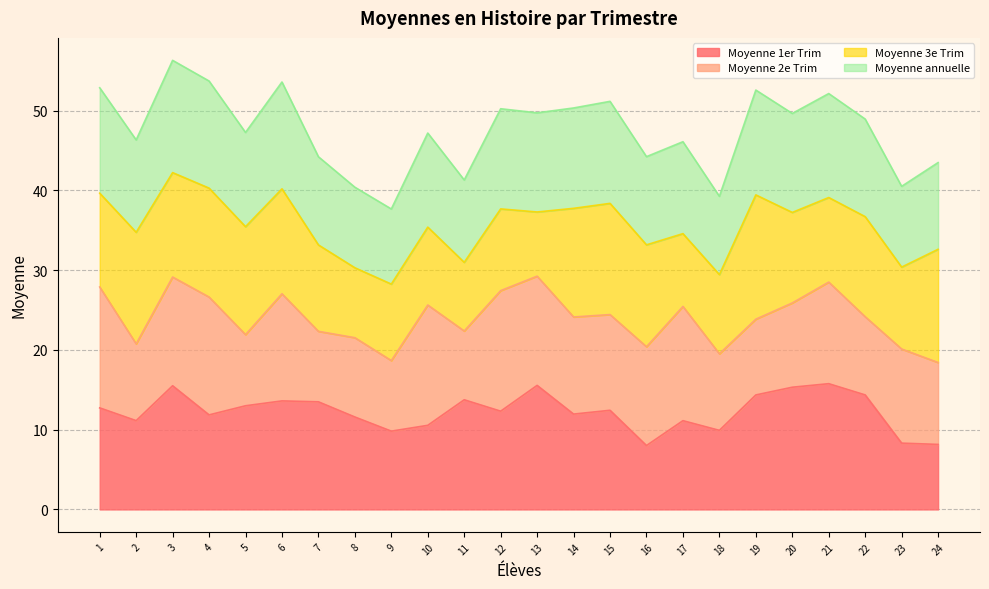

True or false: Moyenne 1er Trim and Moyenne annuelle cross at least once.

False